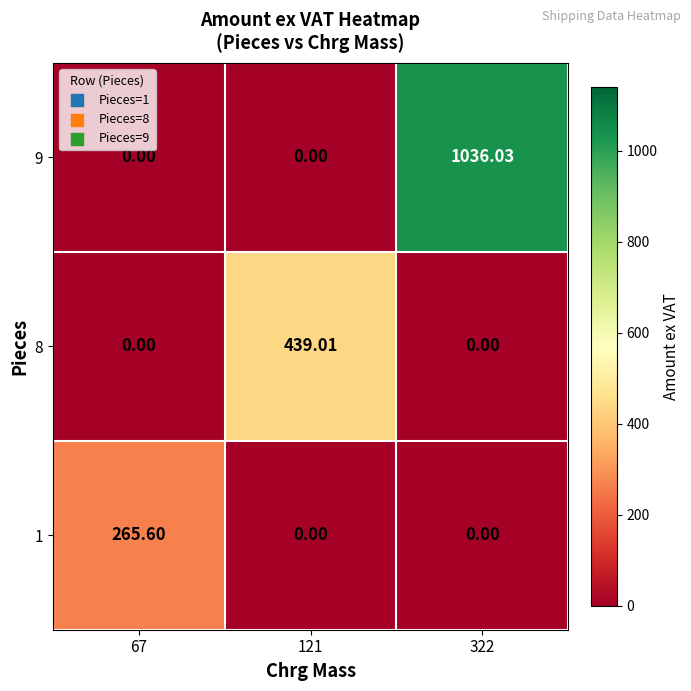

At which category is the sum across all series the highest?

322